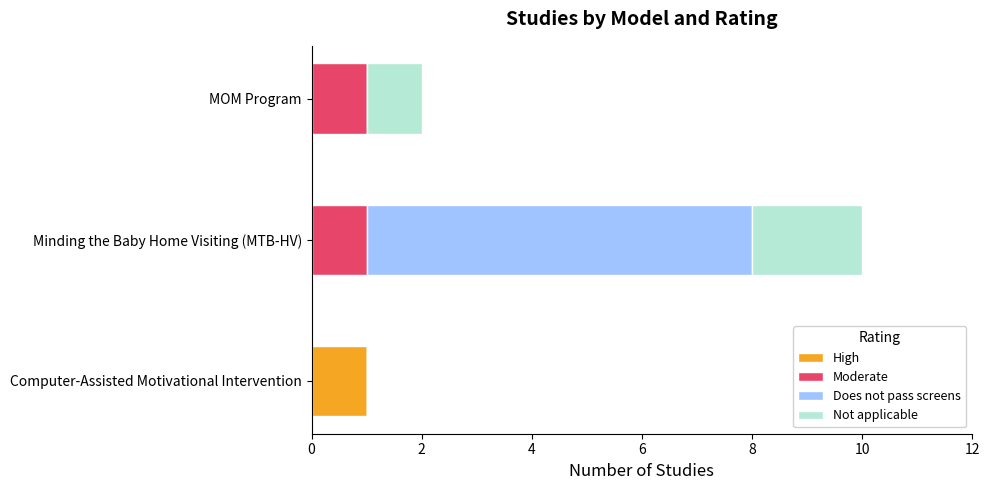

Count the number of data series in this chart.

4